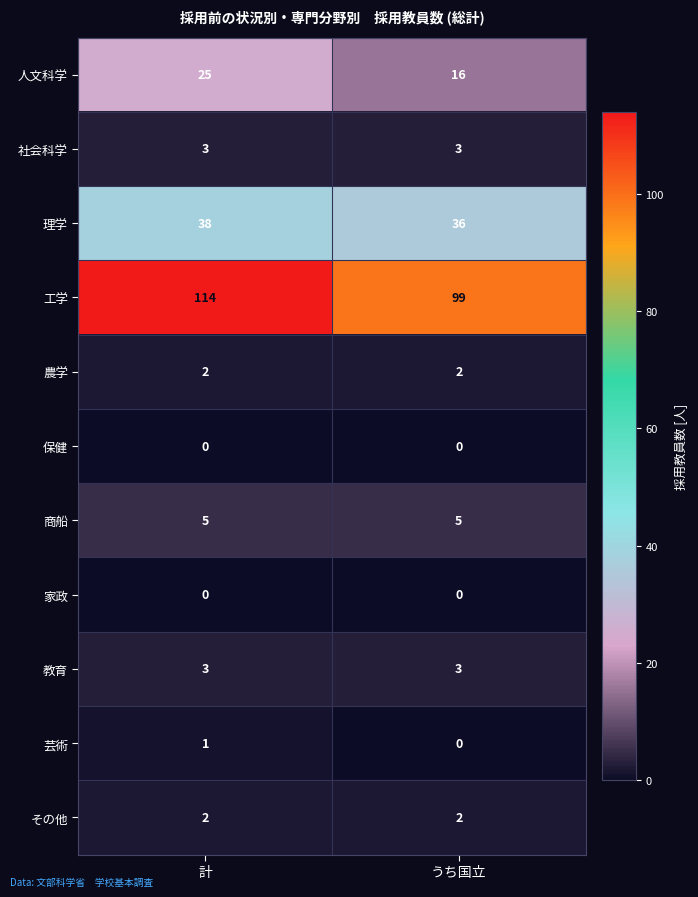

Between 計 and うち国立, which series saw the biggest shift?

工学